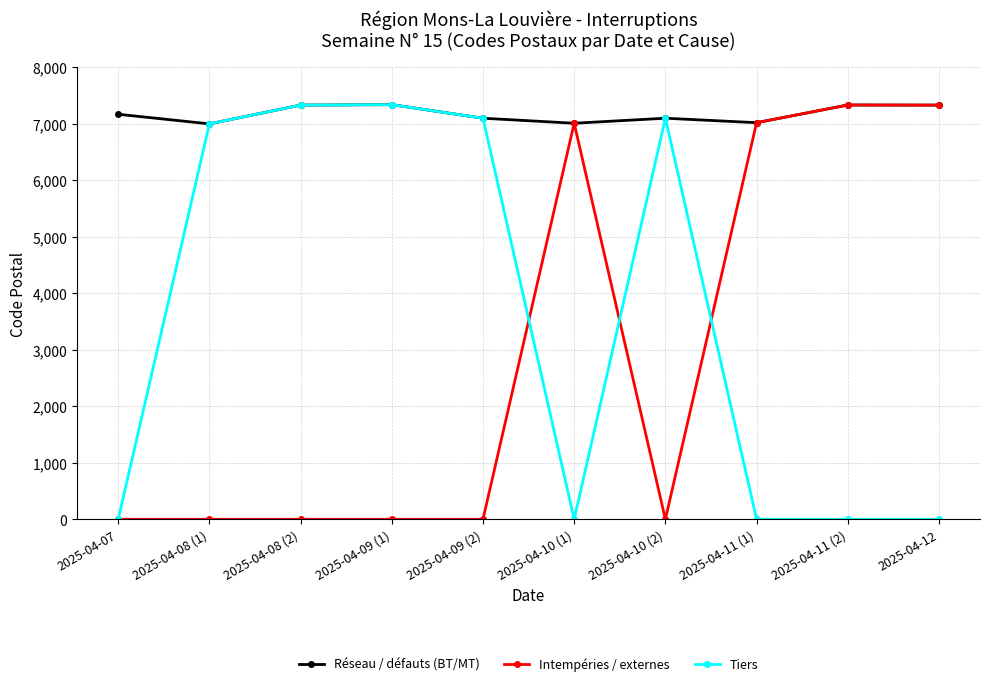

How many distinct data groups are displayed?

3